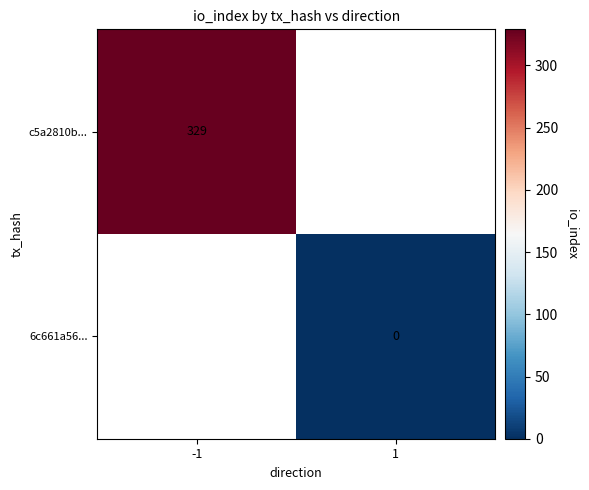

Which label corresponds to the smallest value in the chart?

1